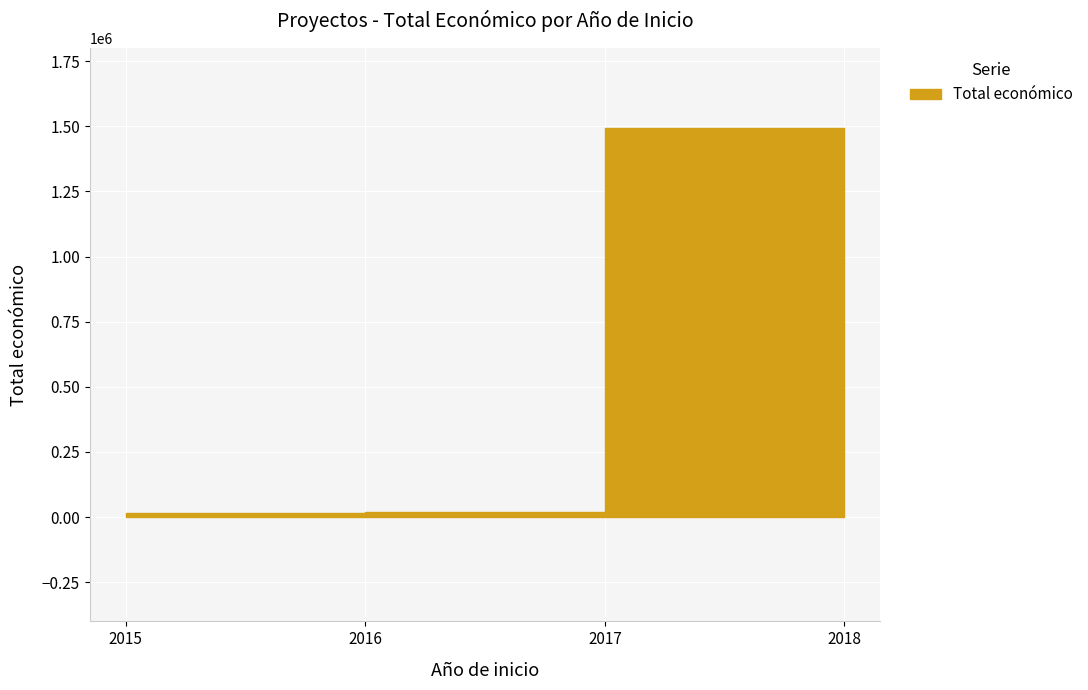

What is the difference between the second highest and second lowest values?

41202